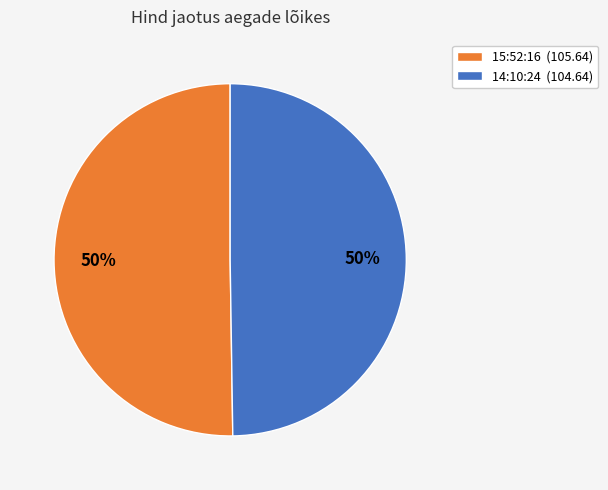

Do 14:10:24 and 15:52:16 together represent more than half of the pie?

Yes